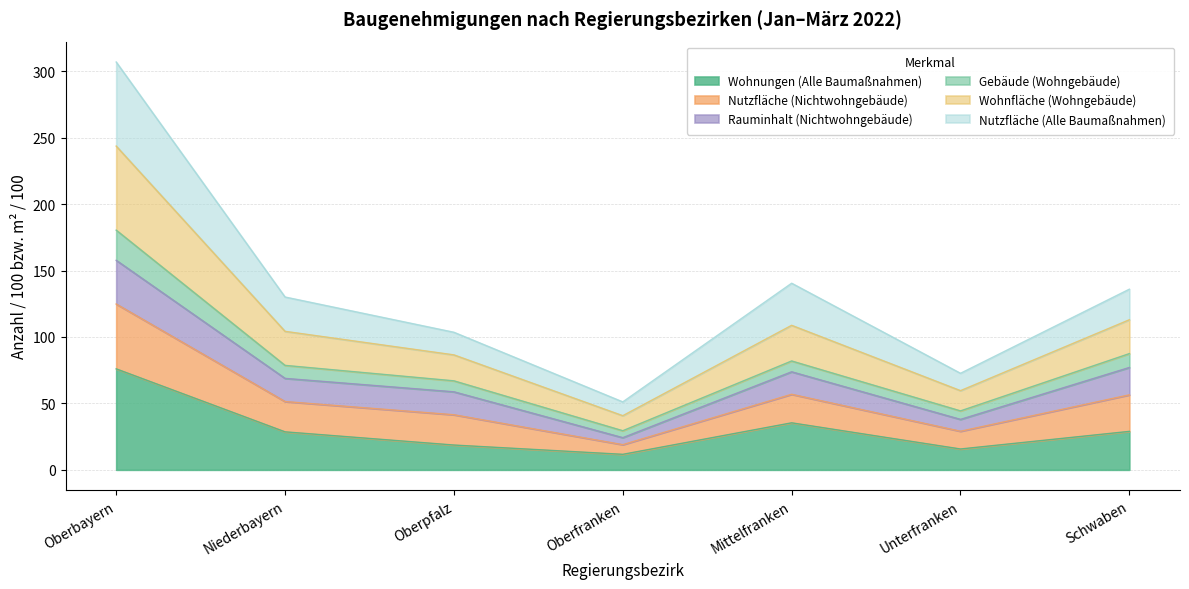

What is the total value across all series at Unterfranken?

72.7